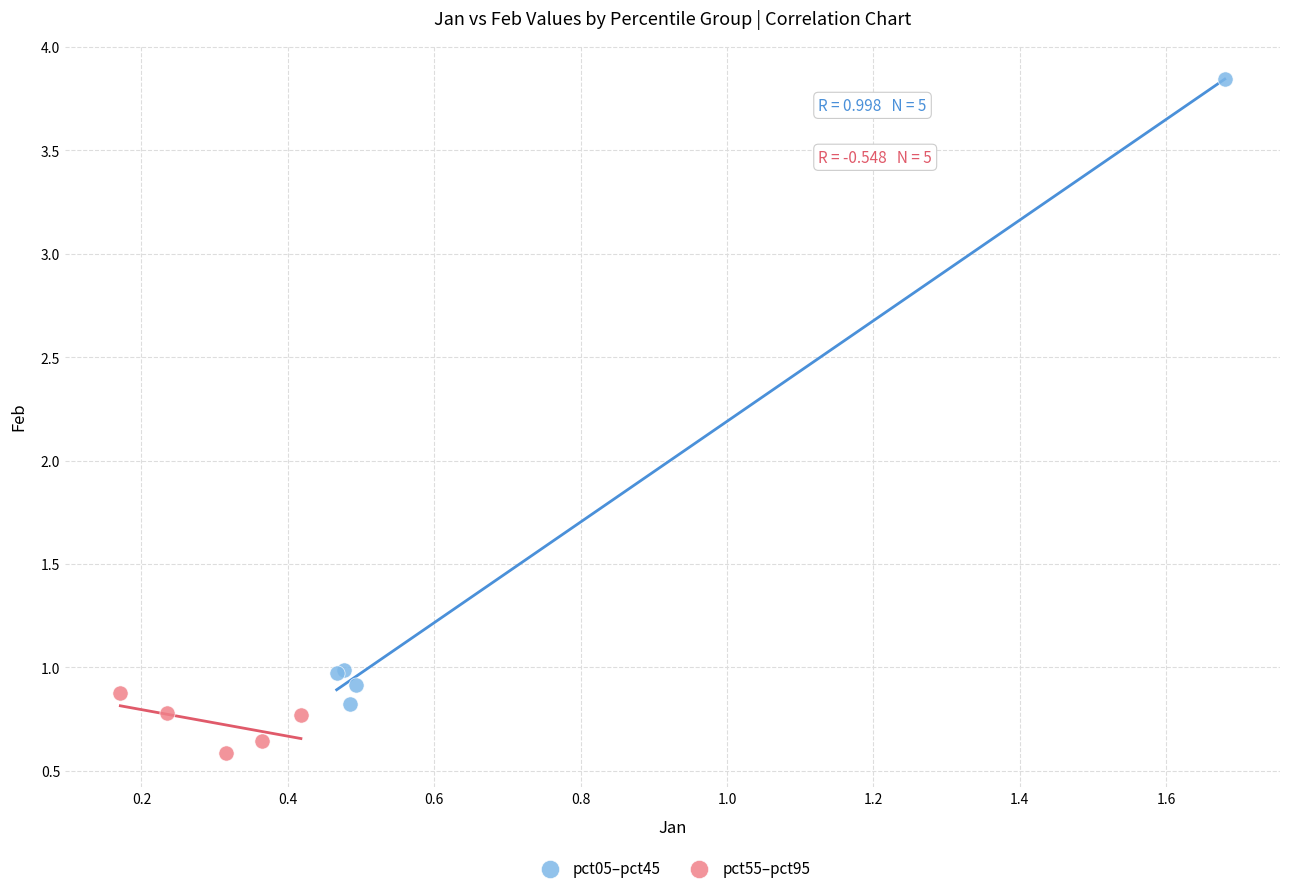

What are all the series names shown in the legend?

pct05–pct45, pct55–pct95